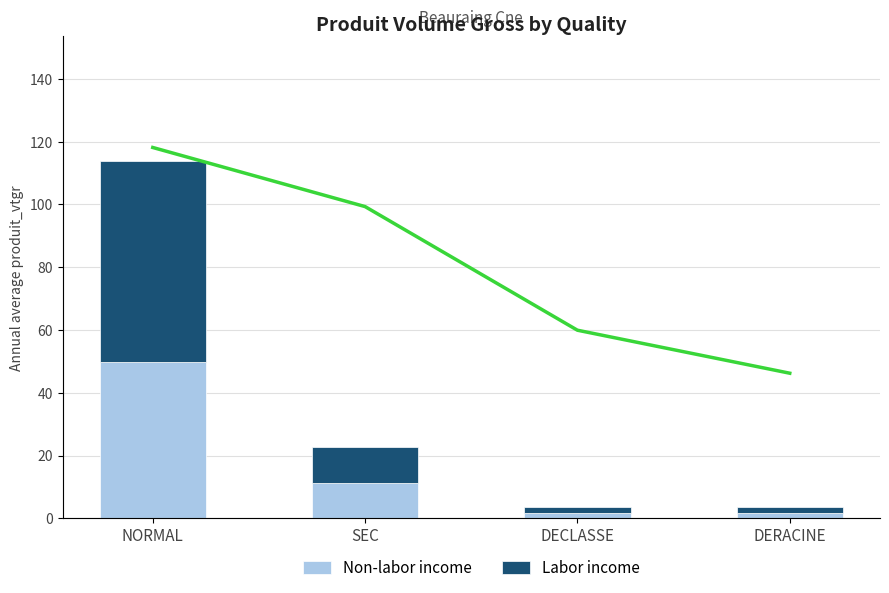

List the series in order of their peak value, highest first.

Labor income, Non-labor income